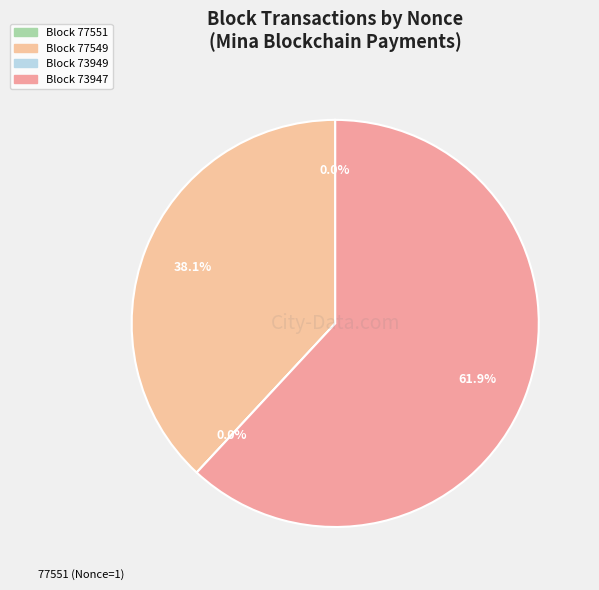

What percentage do 77551 and 77549 together represent?

38.1%